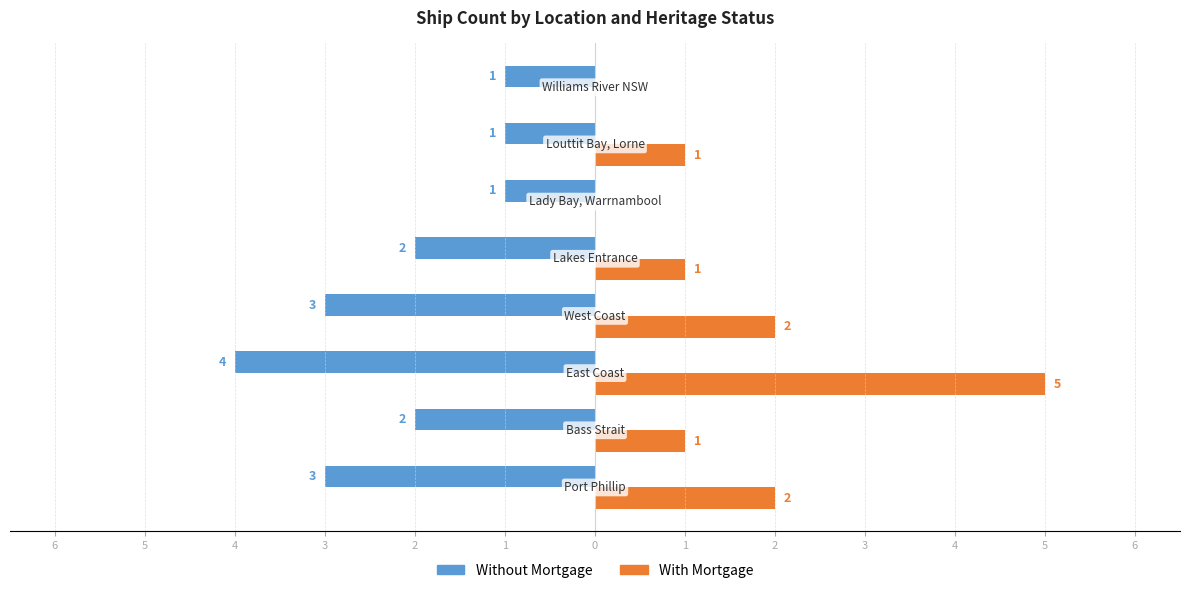

What is the value of the Without Mortgage bar at the 4th from the left?

-3